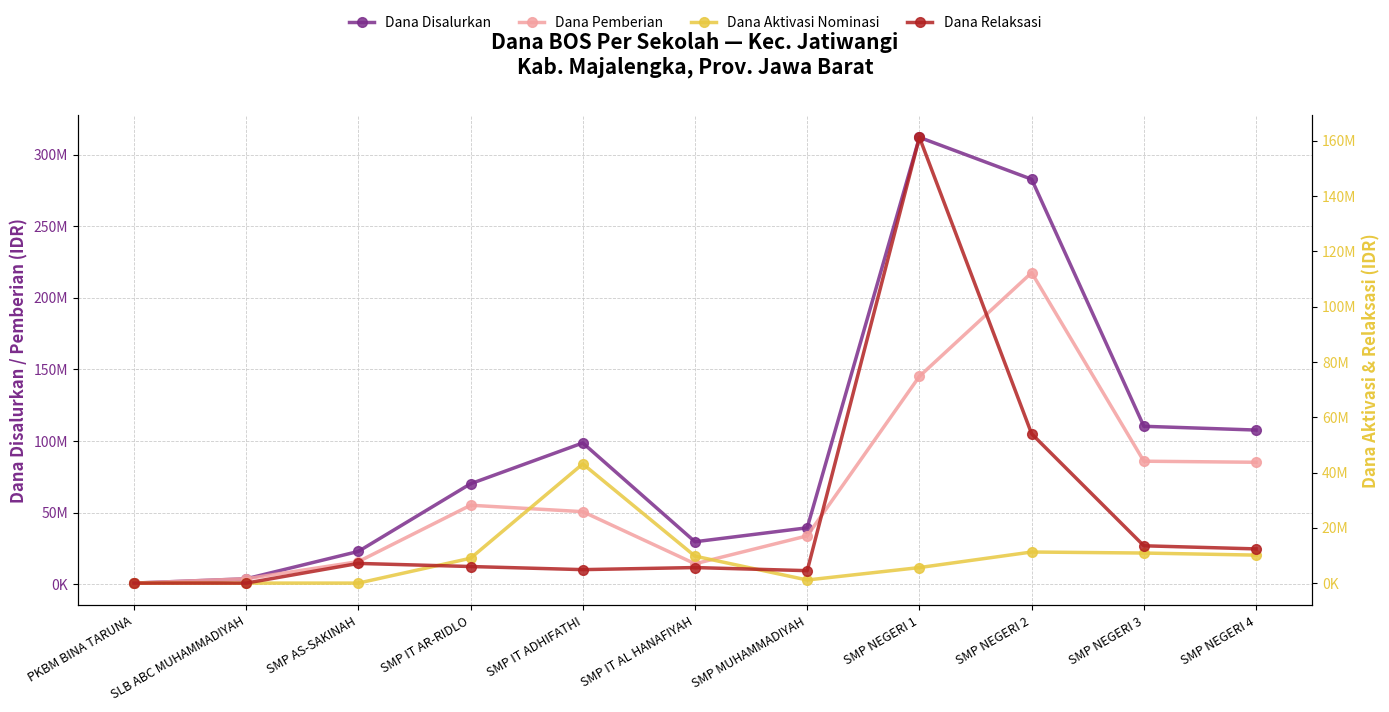

What position from the left is SMP NEGERI 3?

10